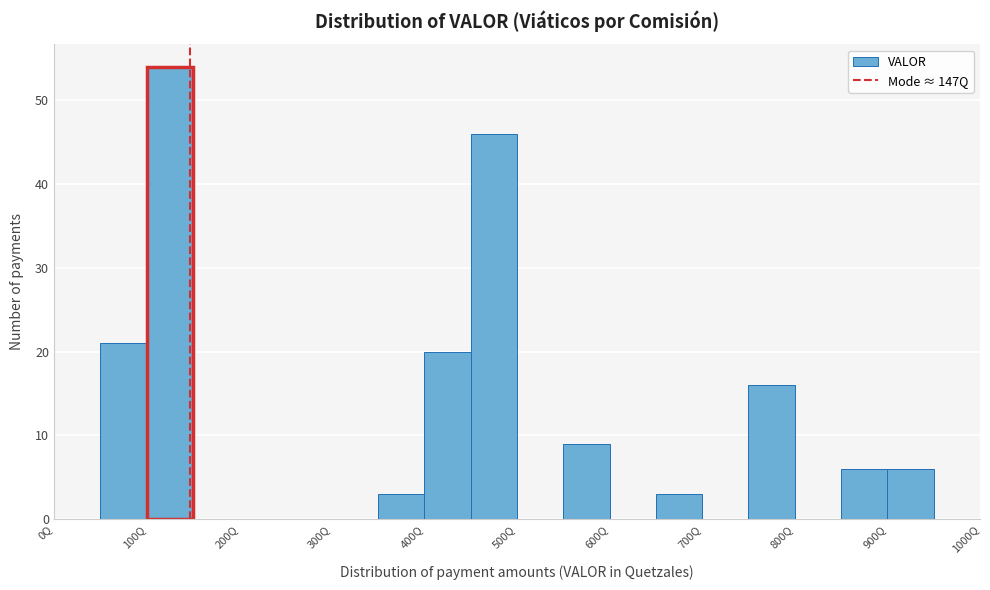

Reading left to right, transcribe this chart: for each bar, give the range it covers on the x-axis and its height. The values are not printed on the chart, so give them approximately, as read against the axis.

0 to 50: 0
50 to 100: 21
100 to 150: 54
150 to 200: 0
200 to 250: 0
250 to 300: 0
300 to 350: 0
350 to 400: 3
400 to 450: 20
450 to 500: 46
500 to 550: 0
550 to 600: 9
600 to 650: 0
650 to 700: 3
700 to 750: 0
750 to 800: 16
800 to 850: 0
850 to 900: 6
900 to 950: 6
950 to 1000: 0